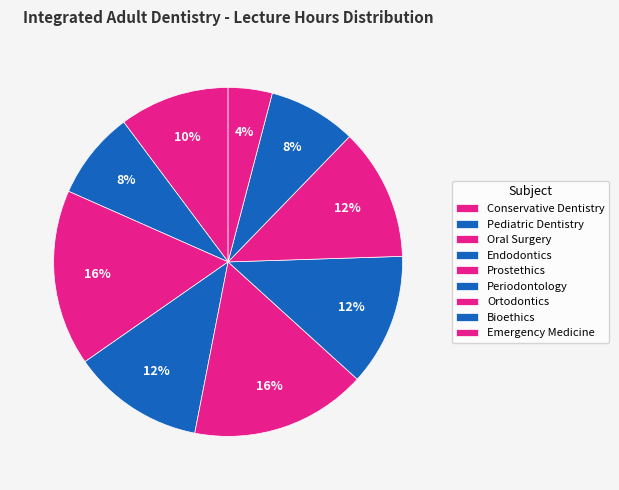

Which slice is the largest?

Oral Surgery